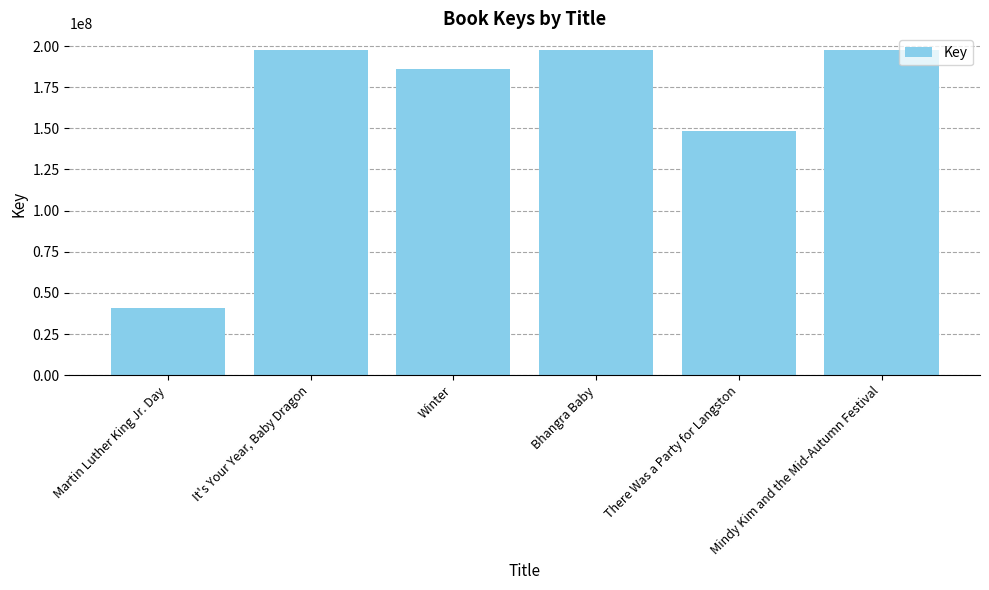

The value at Mindy Kim and the Mid-Autumn Festival is 268327640. True or false?

False